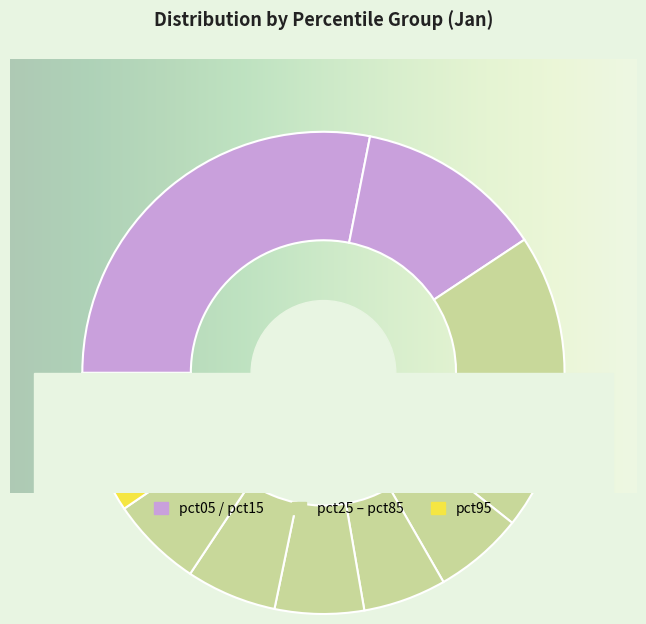

Rank the categories by value from highest to lowest.

pct05, pct15, pct25, pct95, pct35, pct85, pct75, pct45, pct65, pct55